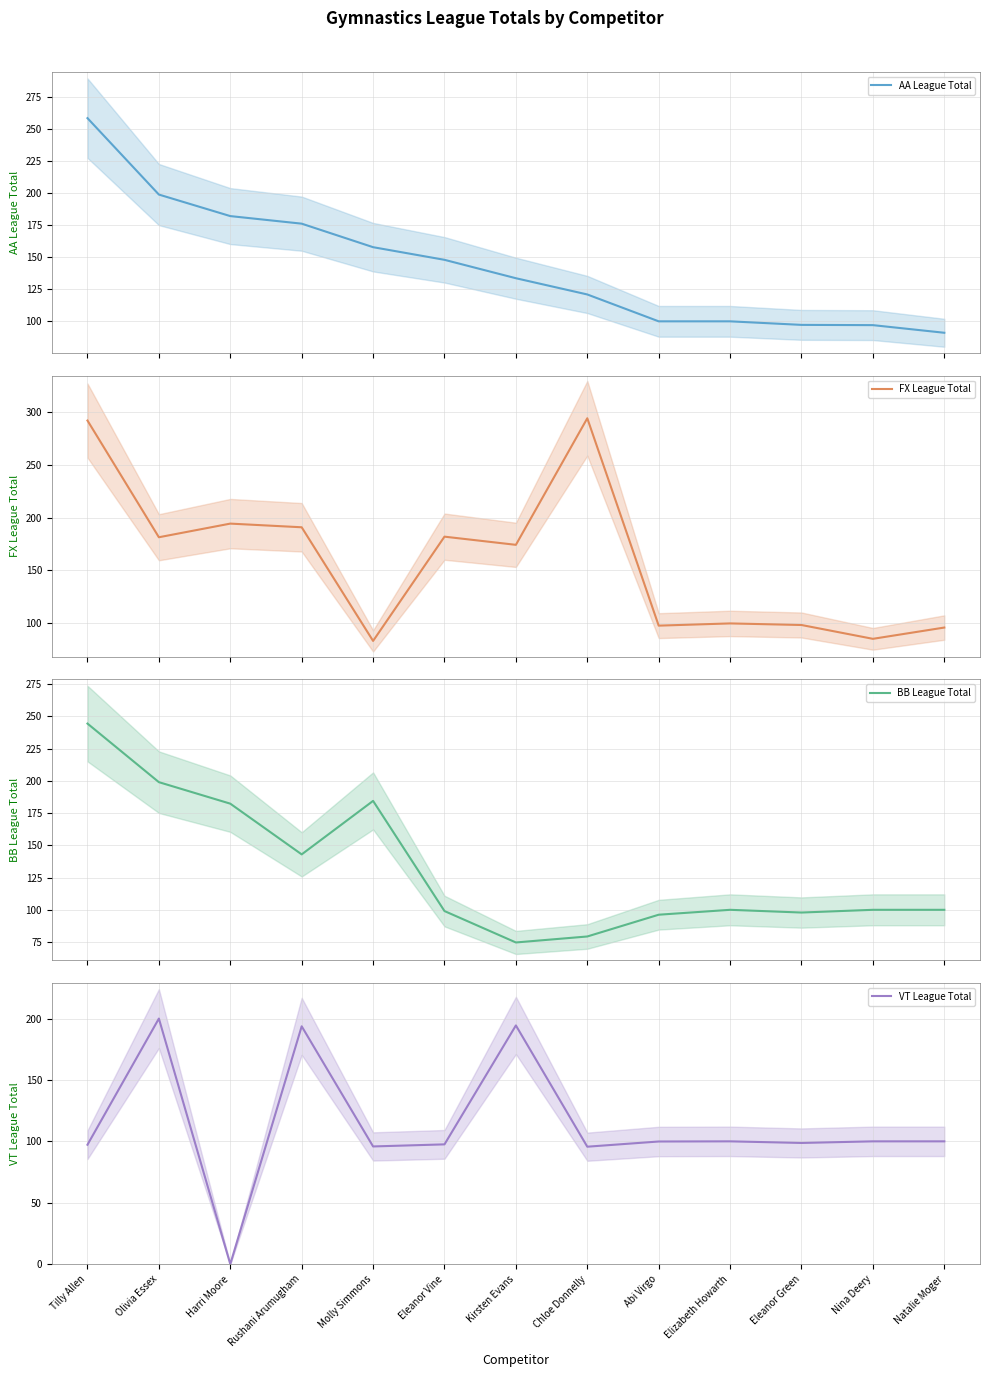

What is the difference between the FX League Total values at Kirsten Evans and Tilly Allen?

117.4